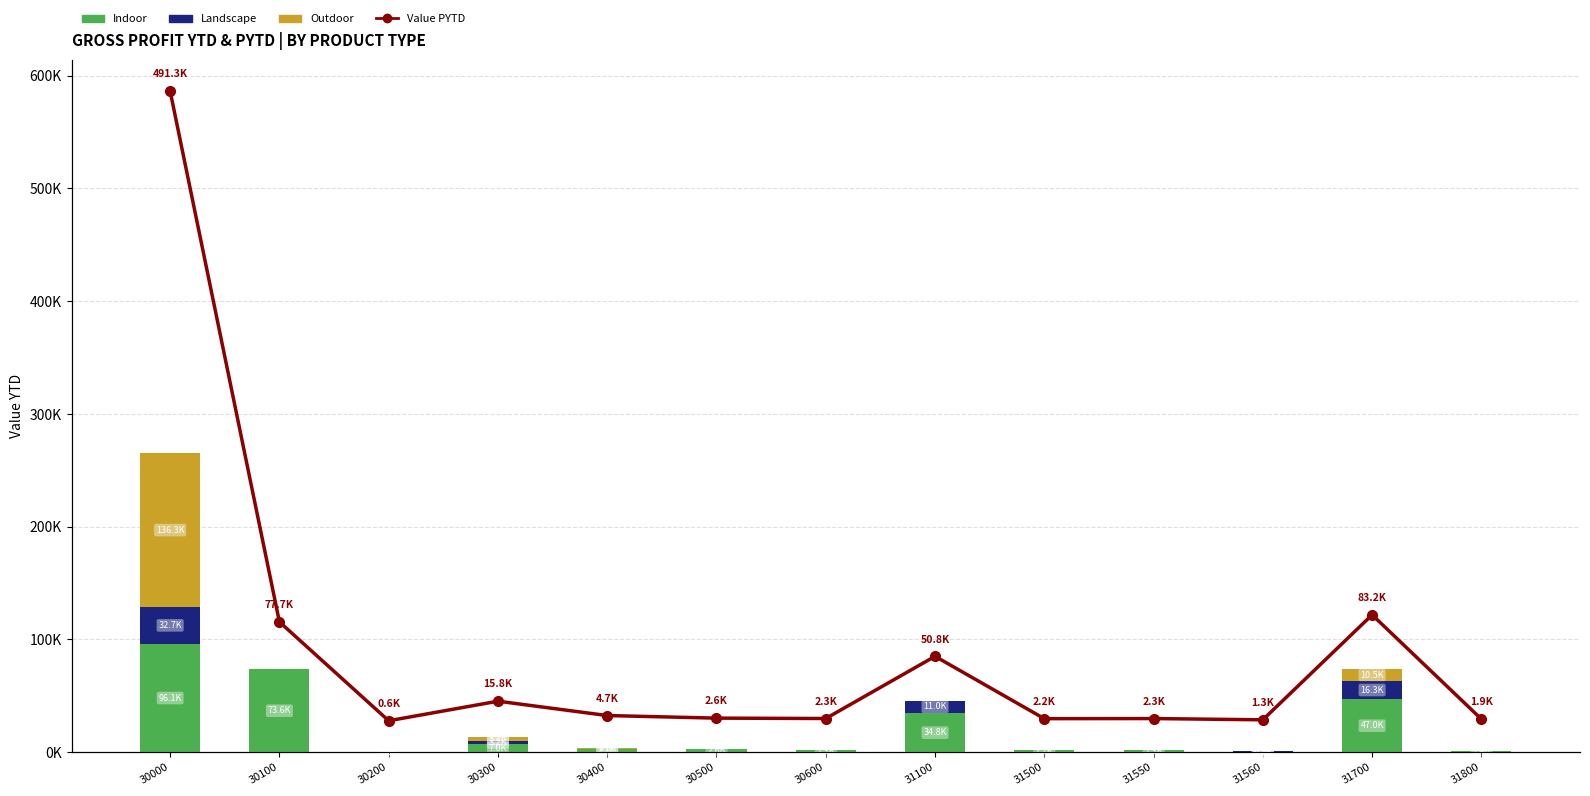

What is the difference between the maximum and second lowest values in the Landscape series?

32693